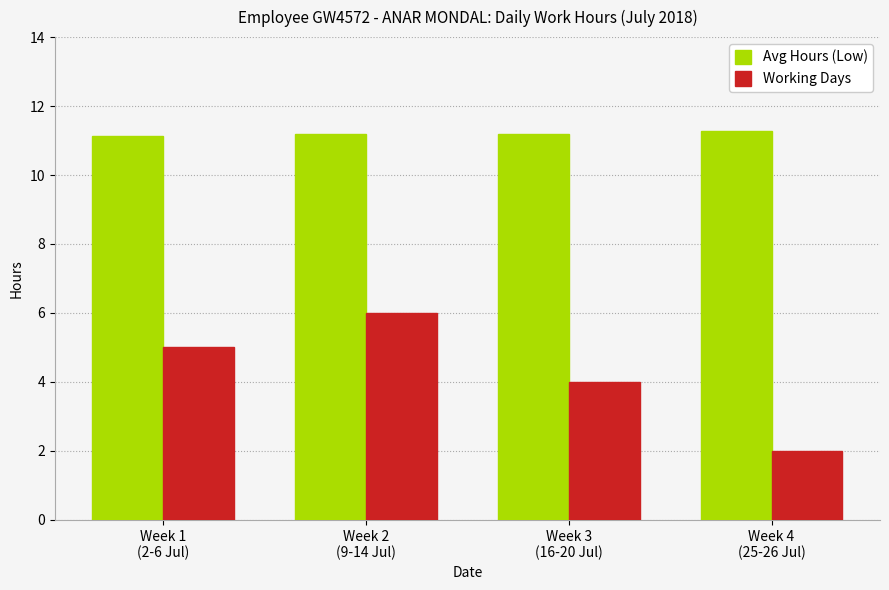

What is the label of the 4th bar from the right?

Week 1
(2-6 Jul)